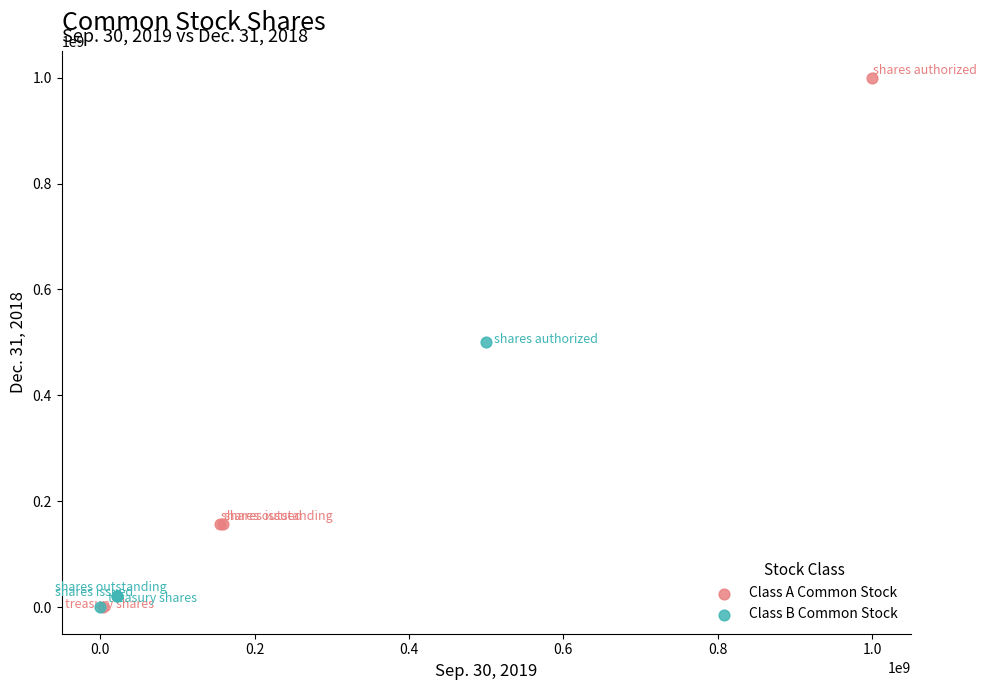

Which series has the widest spread of Y values?

Class A Common Stock